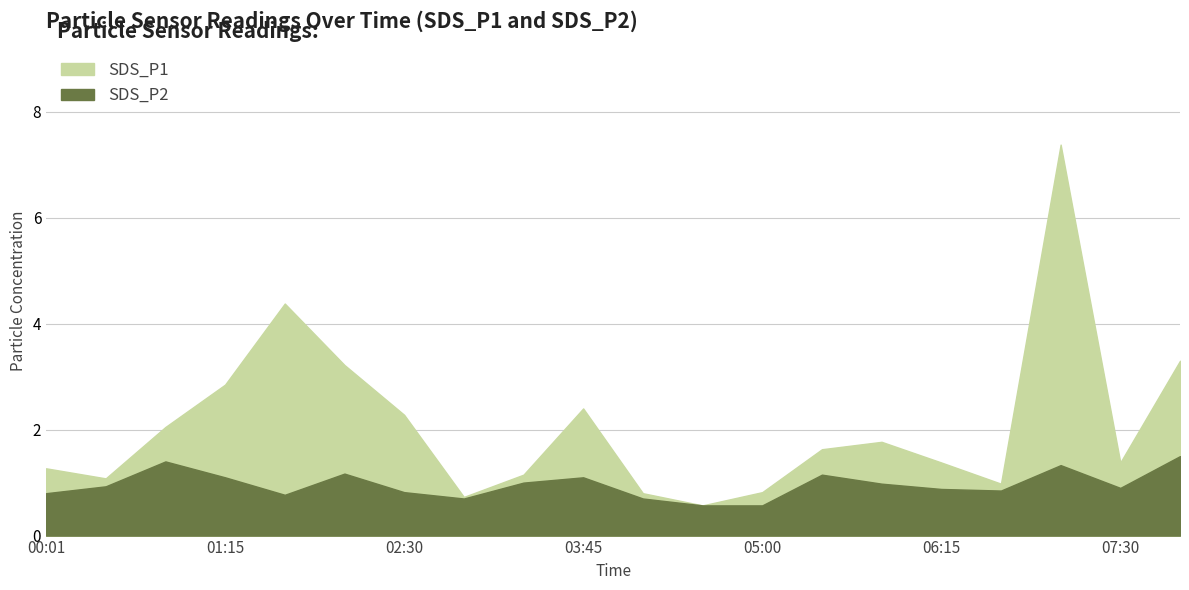

Rank the series by their maximum value, from highest to lowest.

SDS_P1, SDS_P2